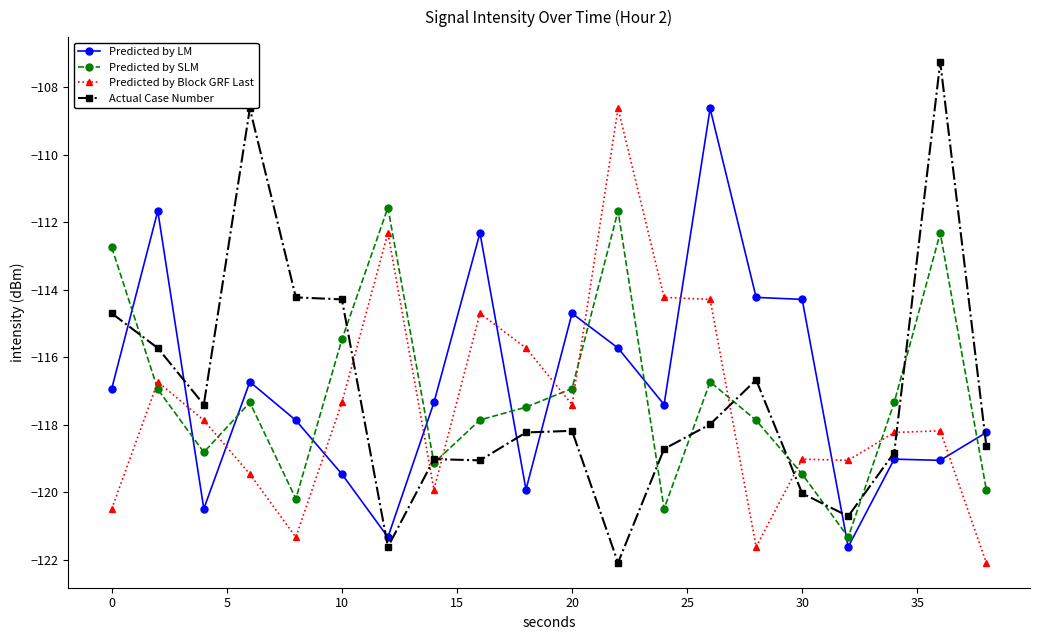

After their last crossing, which series has the higher values: Actual Case Number or Predicted by Block GRF Last?

Actual Case Number